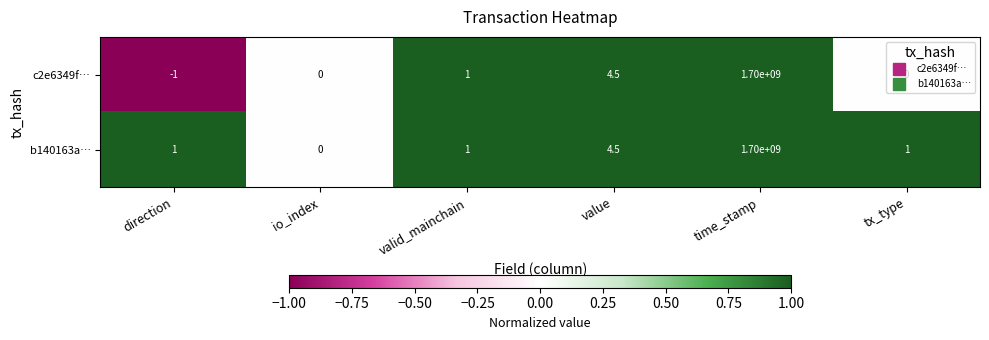

Which category has the lowest value in the c2e6349f… series?

direction